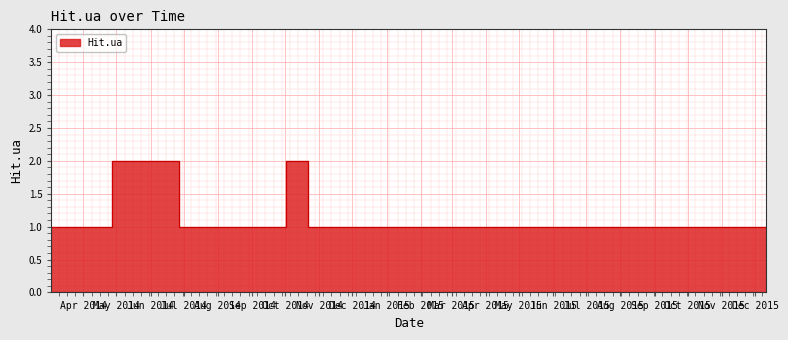

Where is the first local maximum?

2014-04-27